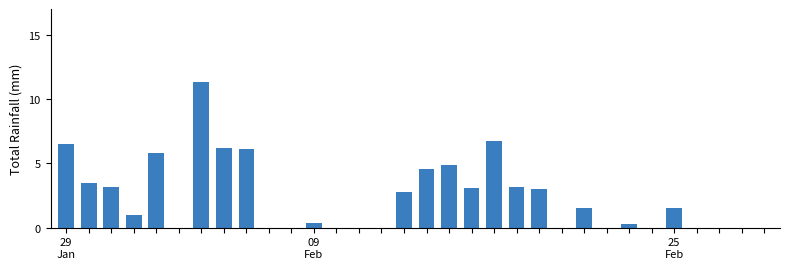

What is the greatest value displayed?

11.3